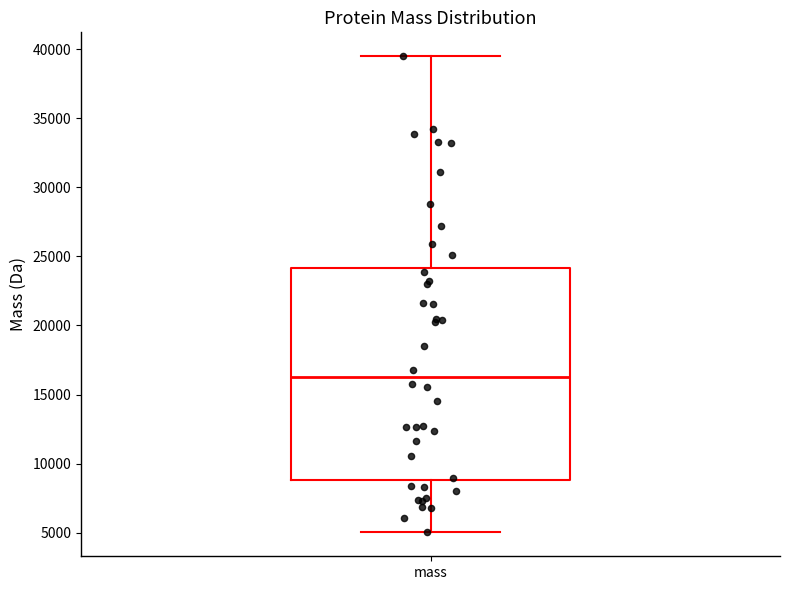

Transcribe this box plot: give where the median line is, the range the box spans, and where the two whiskers end, as read against the y-axis. The values are not printed on the chart, so give them approximately, as read against the axis.

median 16500, box 9000 to 24000, whiskers 5000 to 39500